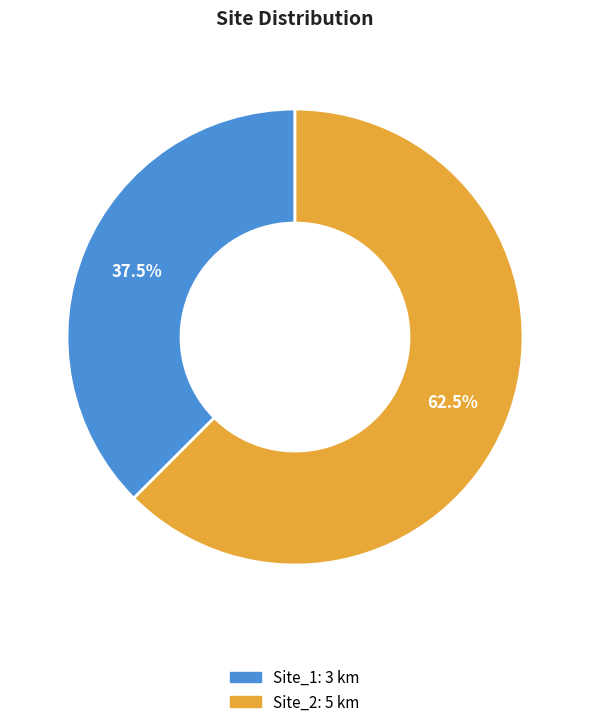

Which category has the smallest portion of the pie?

Site_1